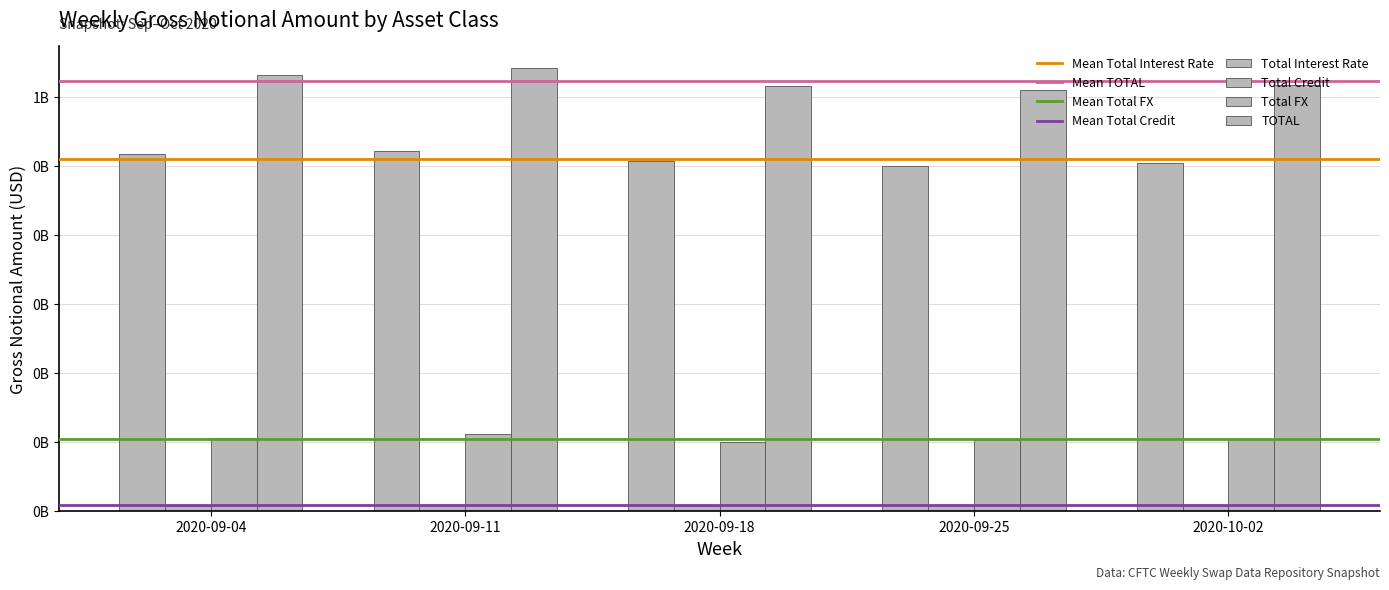

Is it true that Total Interest Rate equals 292956296 at 2020-09-25?

False